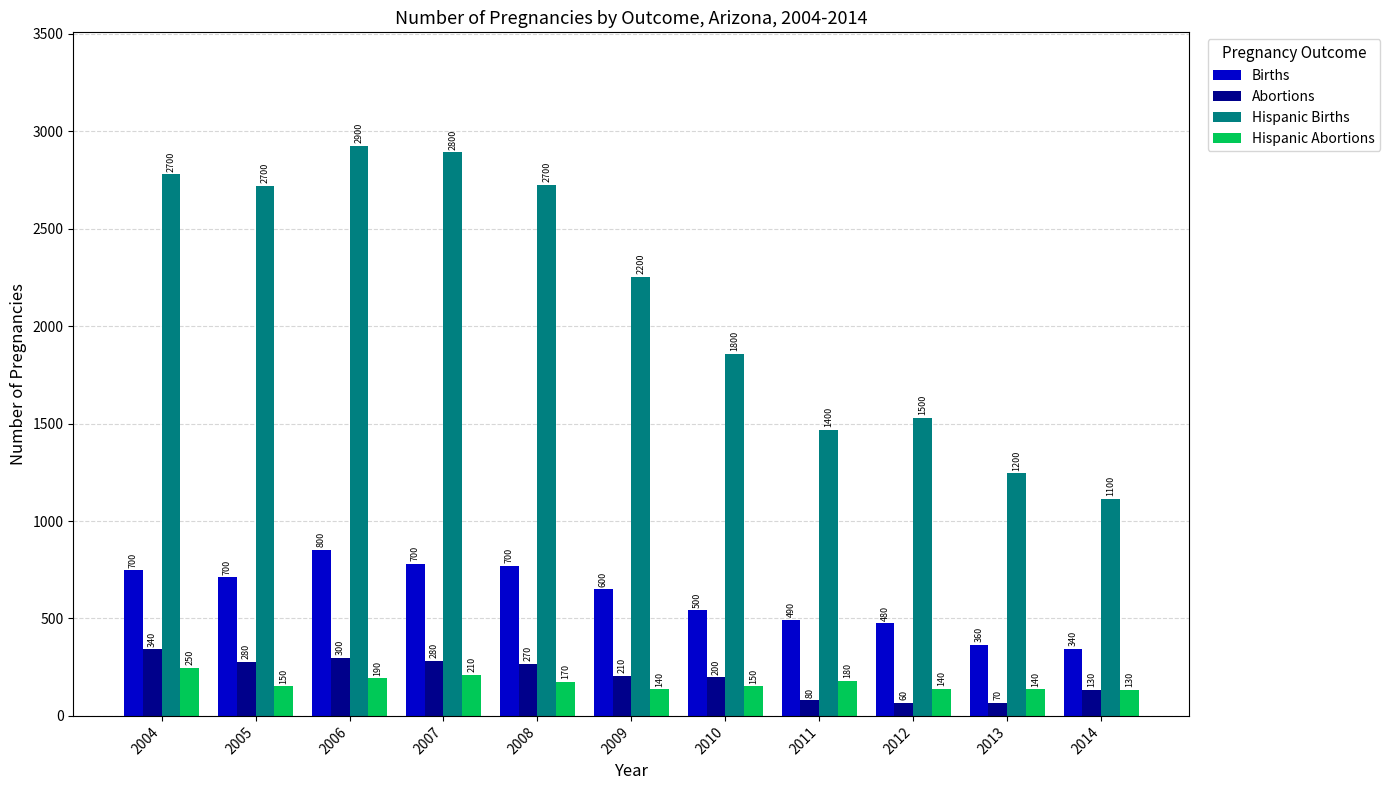

What are all the series names shown in the legend?

Births, Abortions, Hispanic Births, Hispanic Abortions